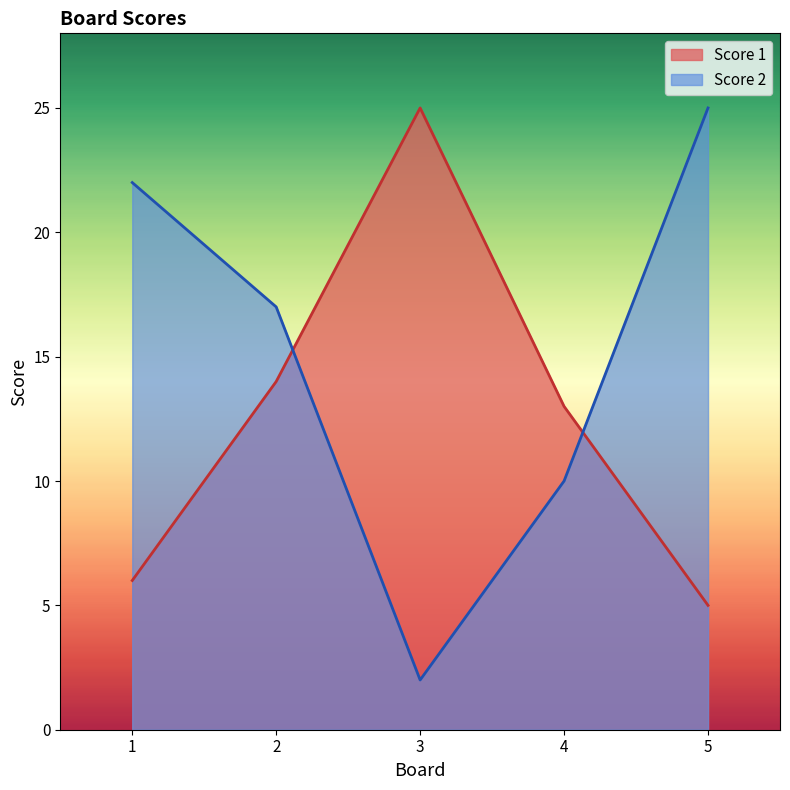

Between which two adjacent categories do Score 1 and Score 2 first intersect?

2 and 3